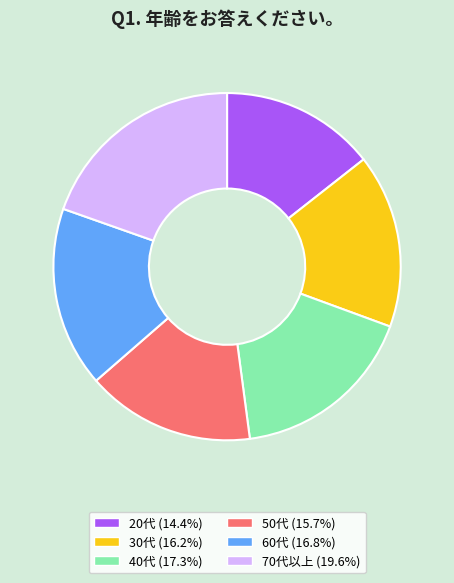

What is the largest slice in the pie chart?

70代以上